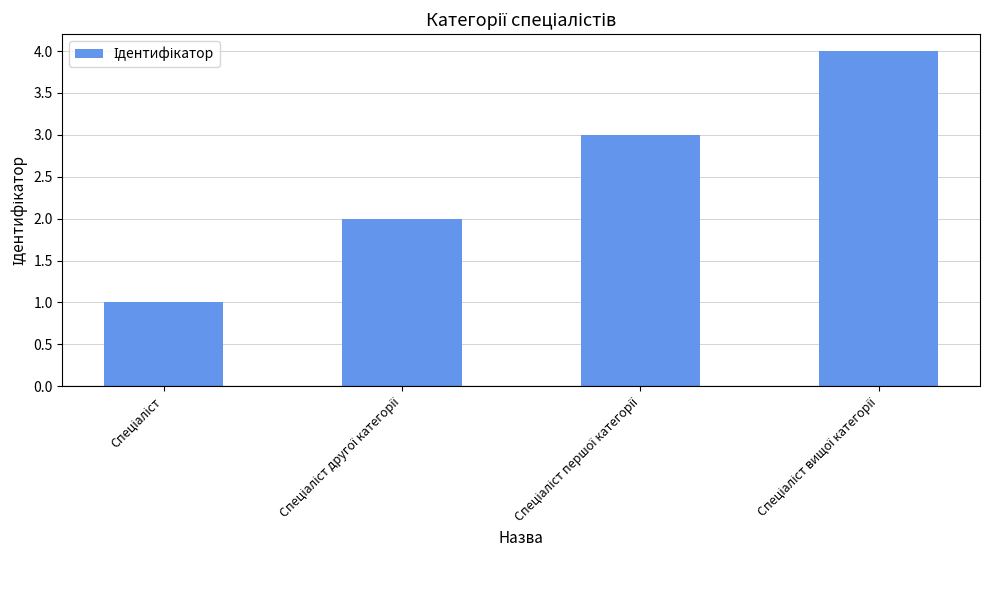

Reading left to right, list all the values displayed in this chart.

1	2	3	4